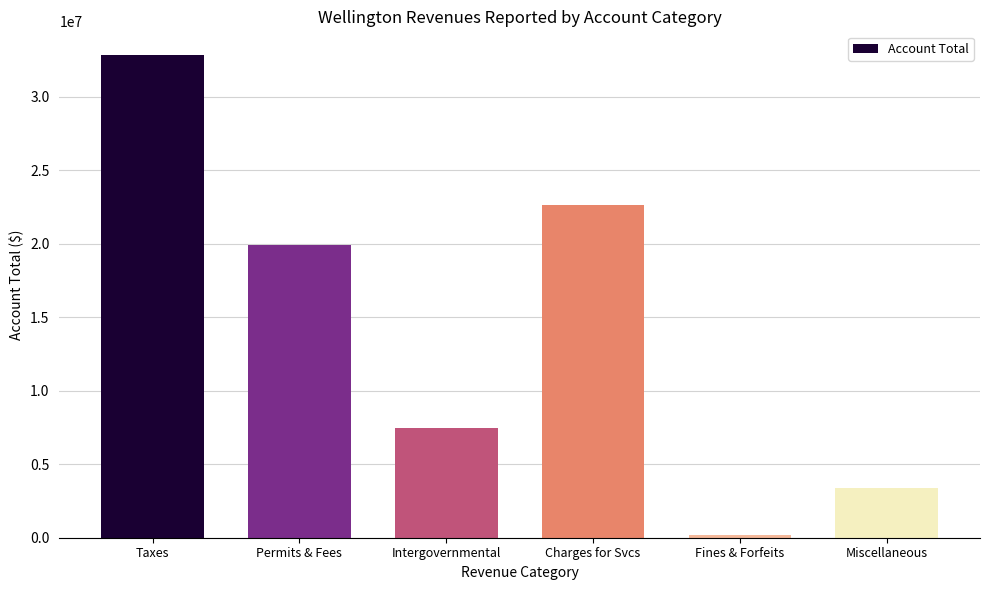

Are the bars horizontal?

No